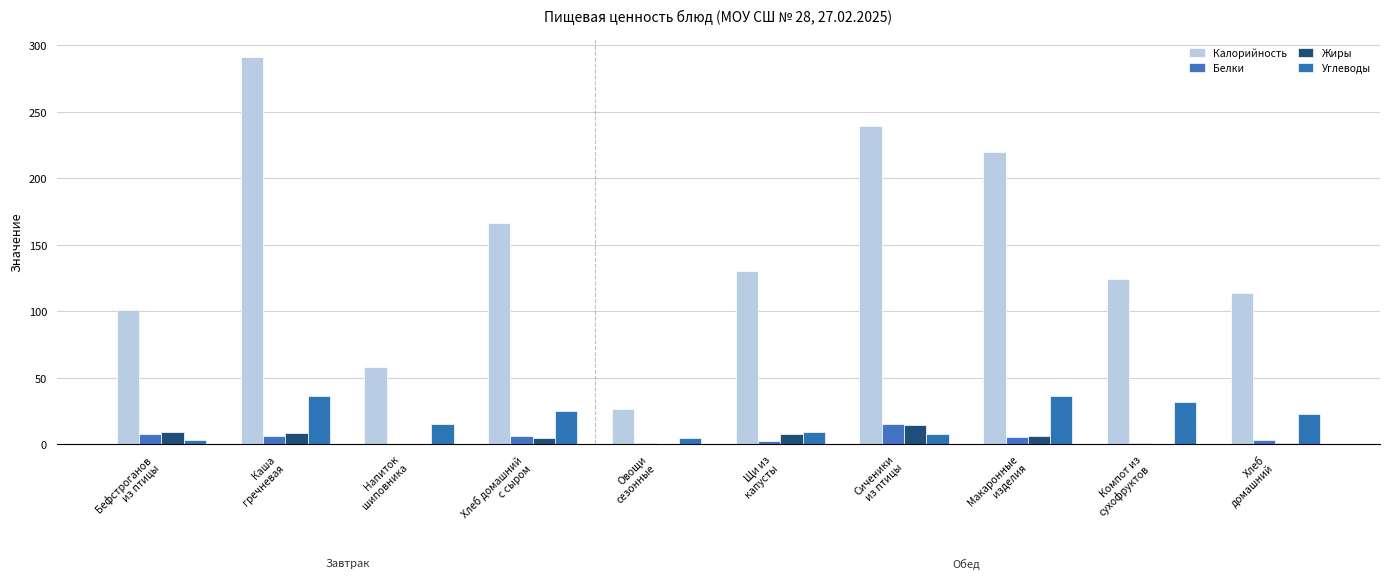

At how many categories does at least one series exceed 257?

1